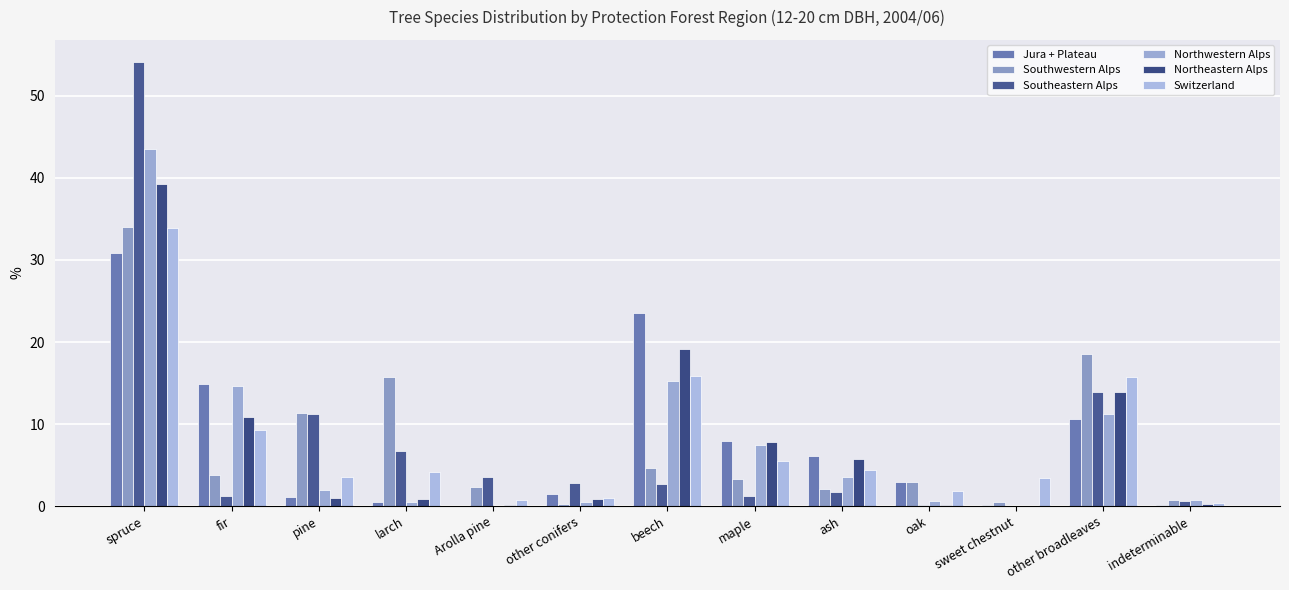

How many distinct data groups are displayed?

6